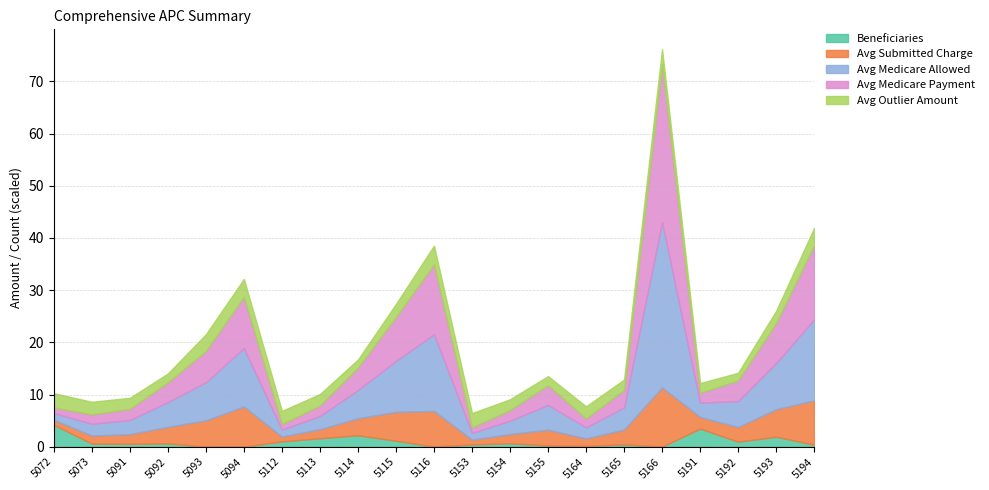

Which has a higher value, 5114 or 5113?

5114